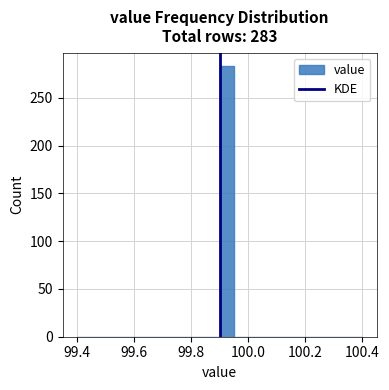

Around what value on the x-axis is the tallest bar? Give the approximate position of its centre, as read against the axis.

99.92